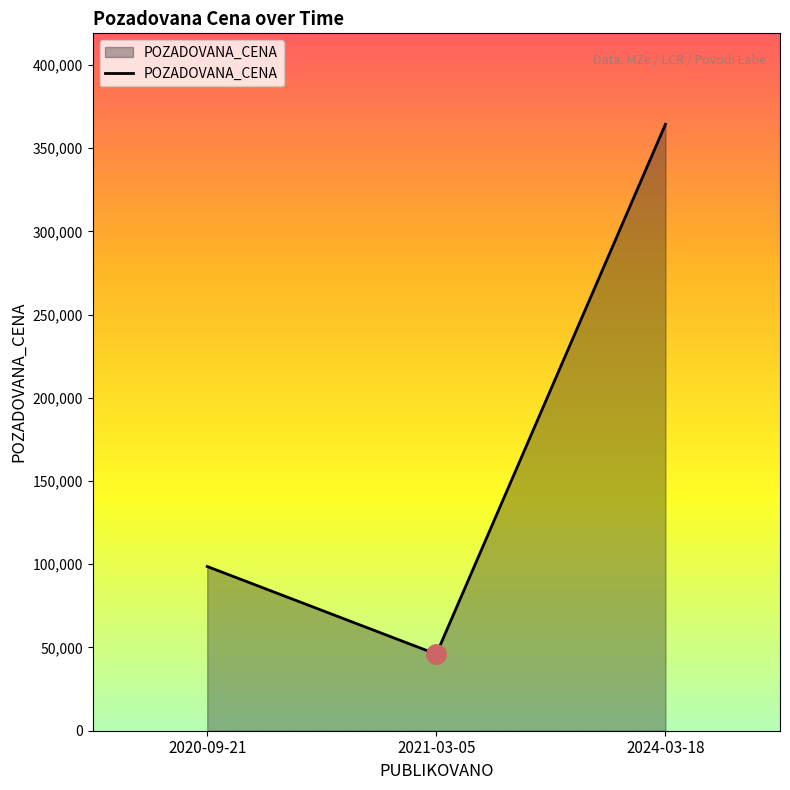

Approximately how many times larger is the value at 2021-03-05 compared to 2020-09-21?

0.5